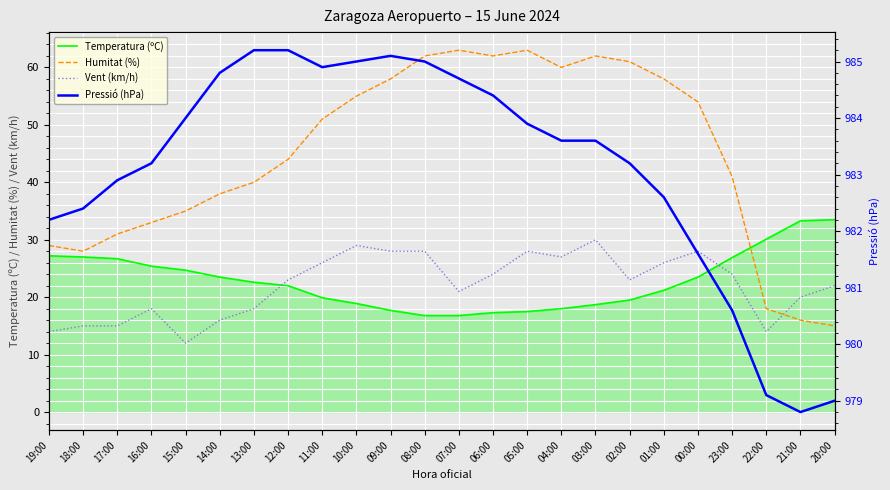

True or false: Vent (km/h) and Pressió (hPa) intersect in this chart.

False